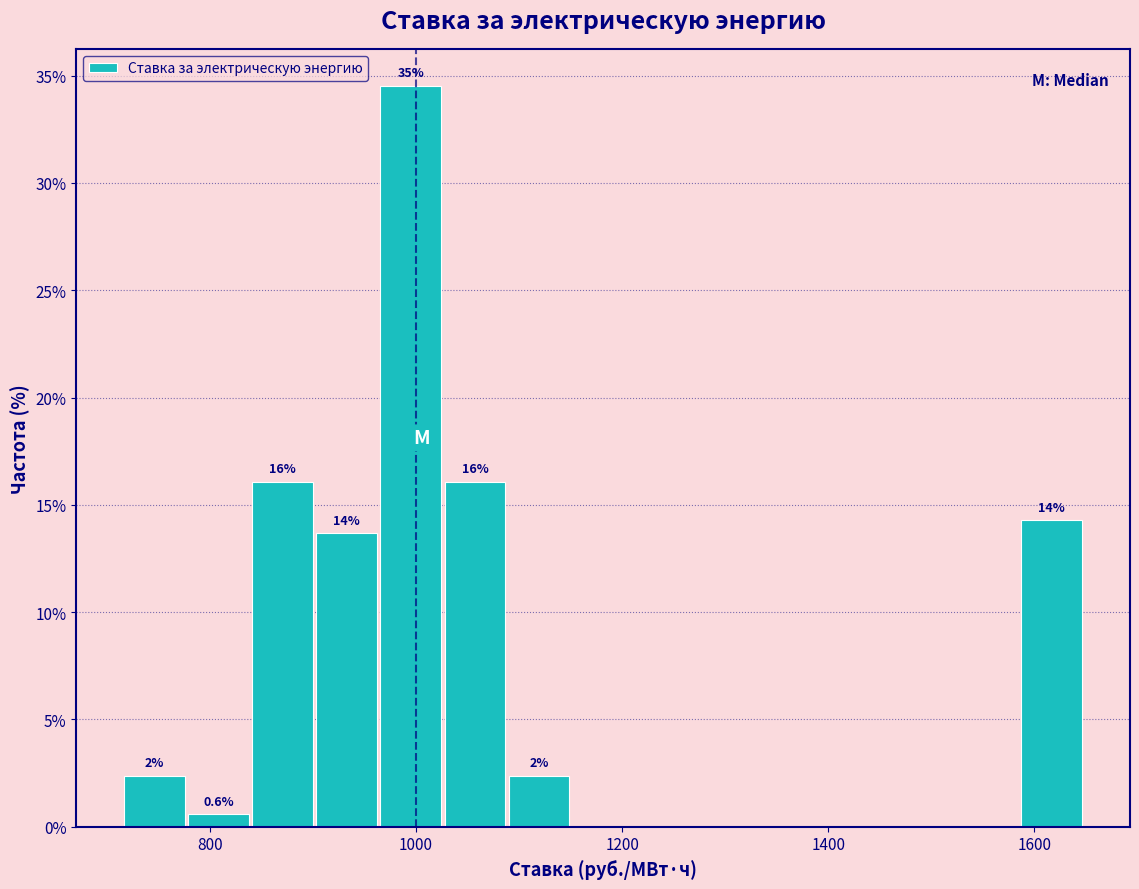

Read against the x-axis, roughly where is the centre of the tallest bar?

1000